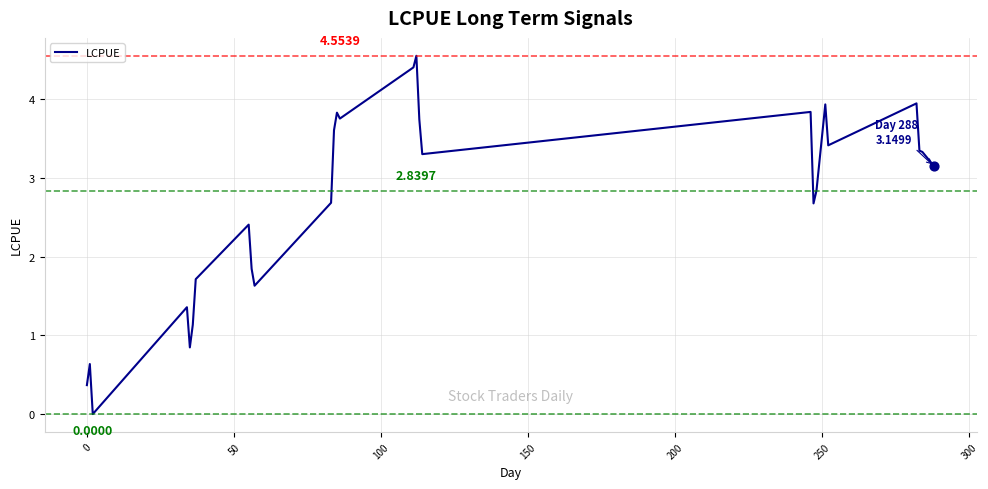

How many lines are shown in the chart?

1